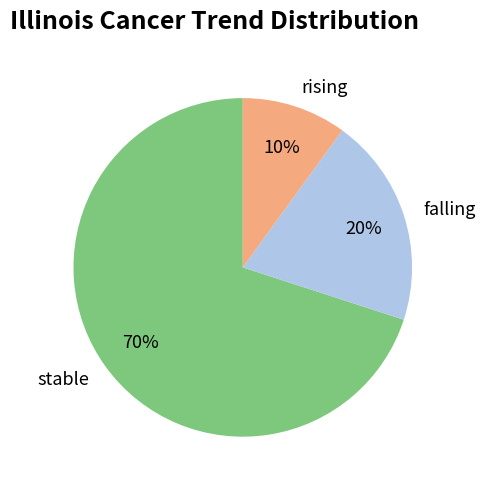

What is the smallest slice in the pie chart?

rising